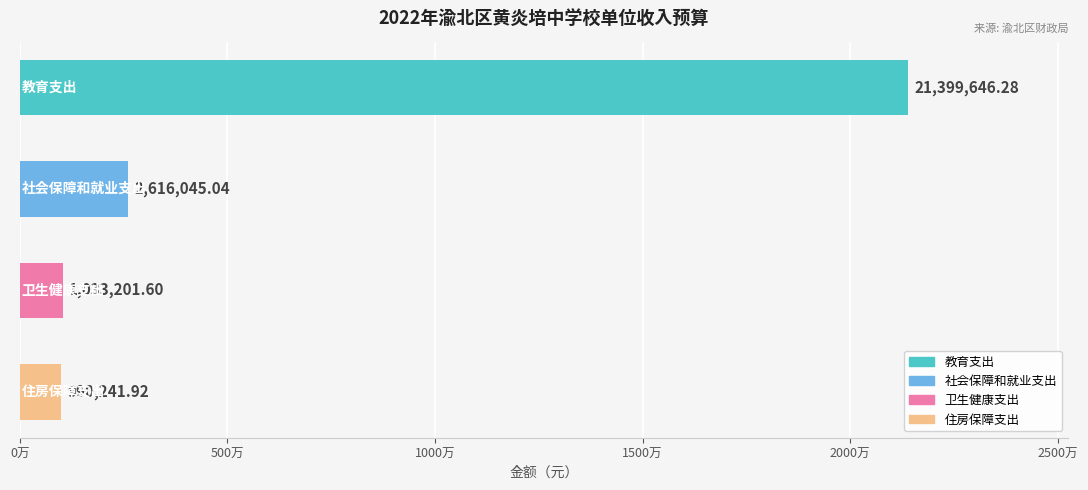

What is the minimum value shown in the chart?

990241.9